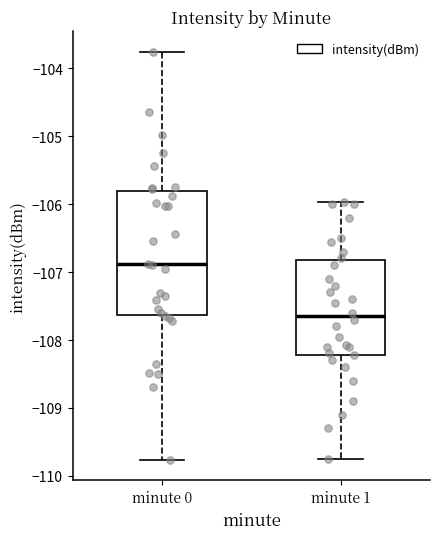

Which box has the lowest median line?

minute 1